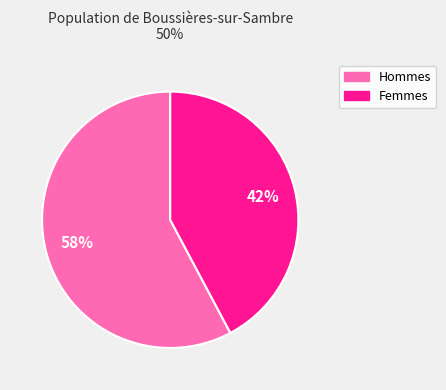

How many slices are in this pie chart?

2